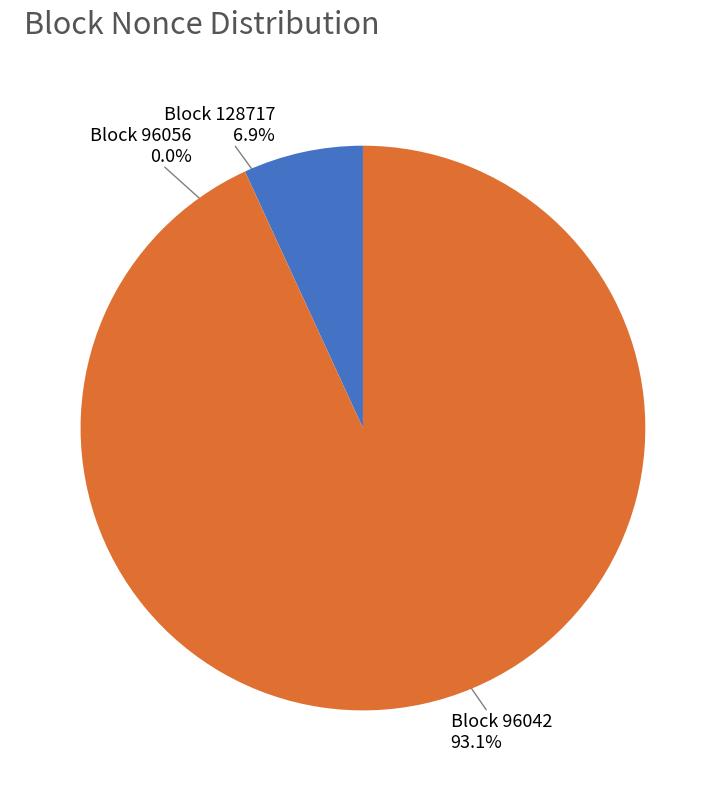

Does any single category account for the majority?

Yes